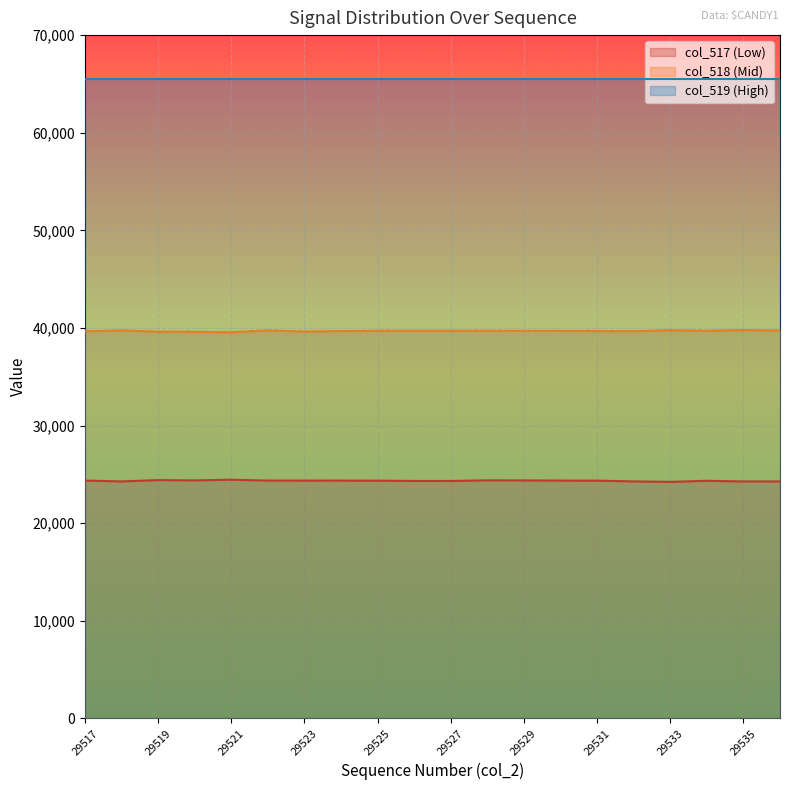

At which category is the sum across all series the highest?

29522